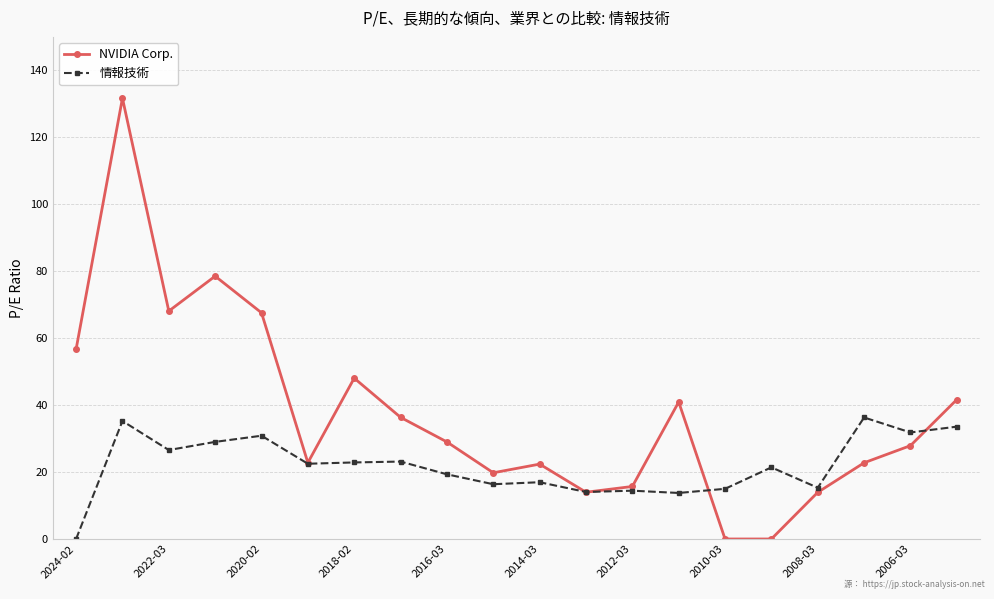

At how many categories does at least one series exceed 55?

5